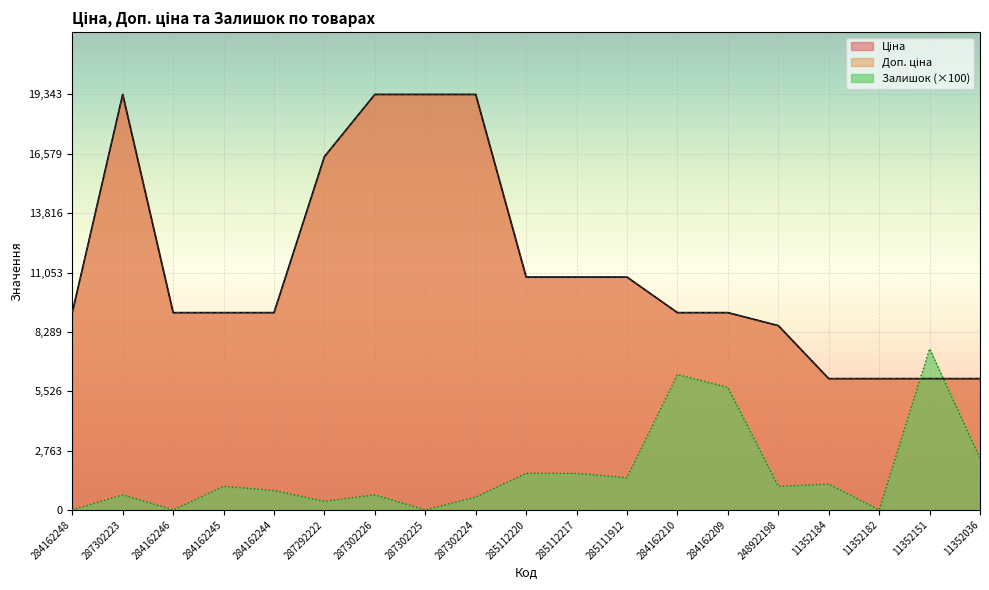

What value does the Доп. ціна series have at 248922198?

8581.1